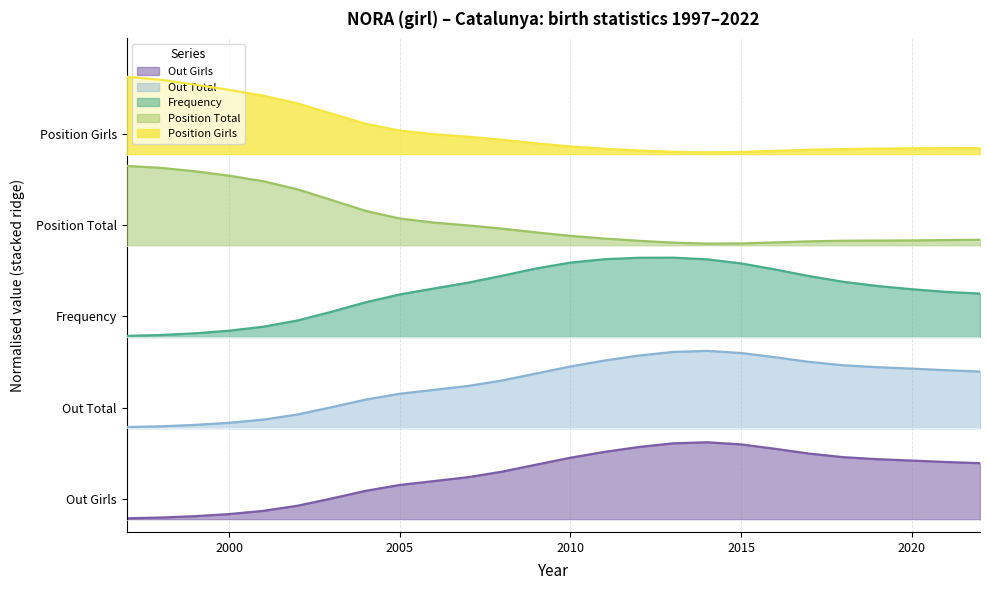

How many lines are shown in the chart?

5